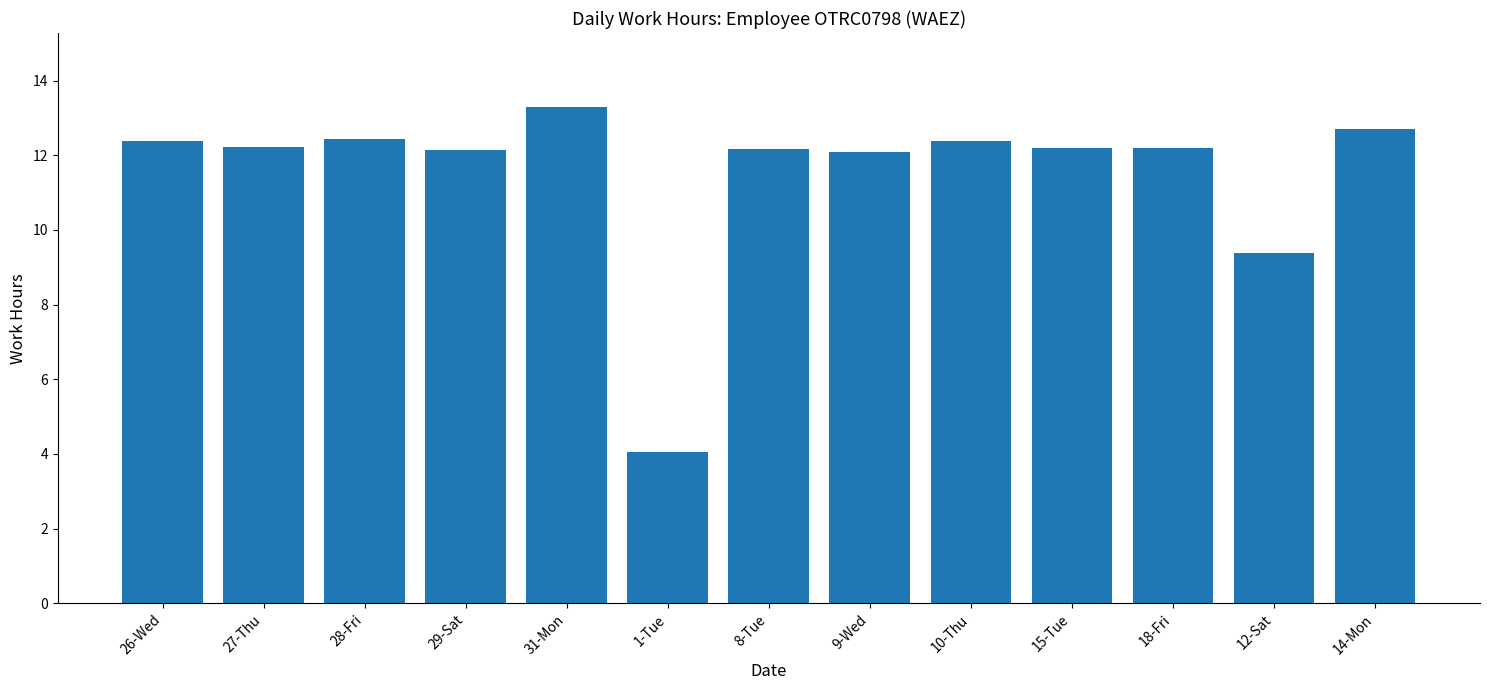

What position from the right is 27-Thu?

12